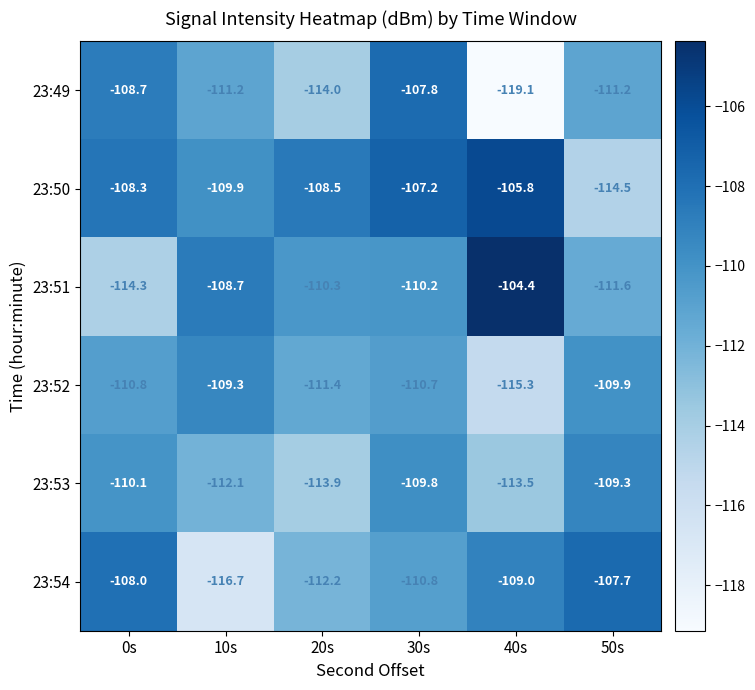

How many categories are shown in the chart?

6